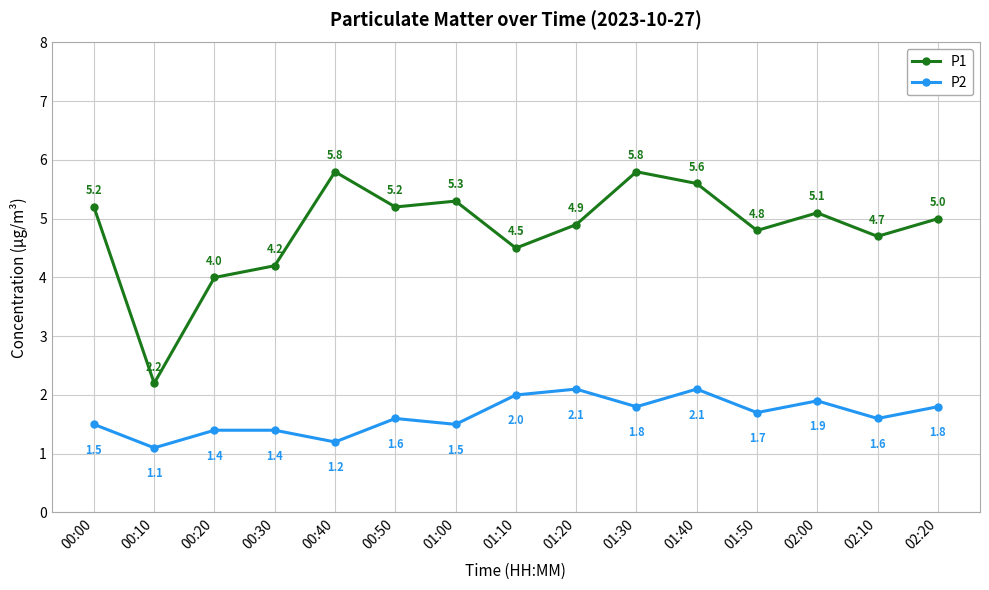

What is the maximum value shown in the chart?

5.8